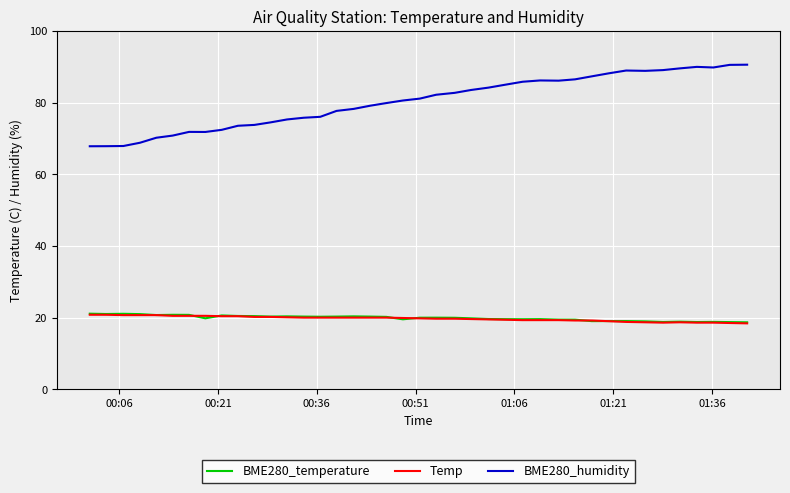

What is the maximum value for BME280_humidity?

90.6